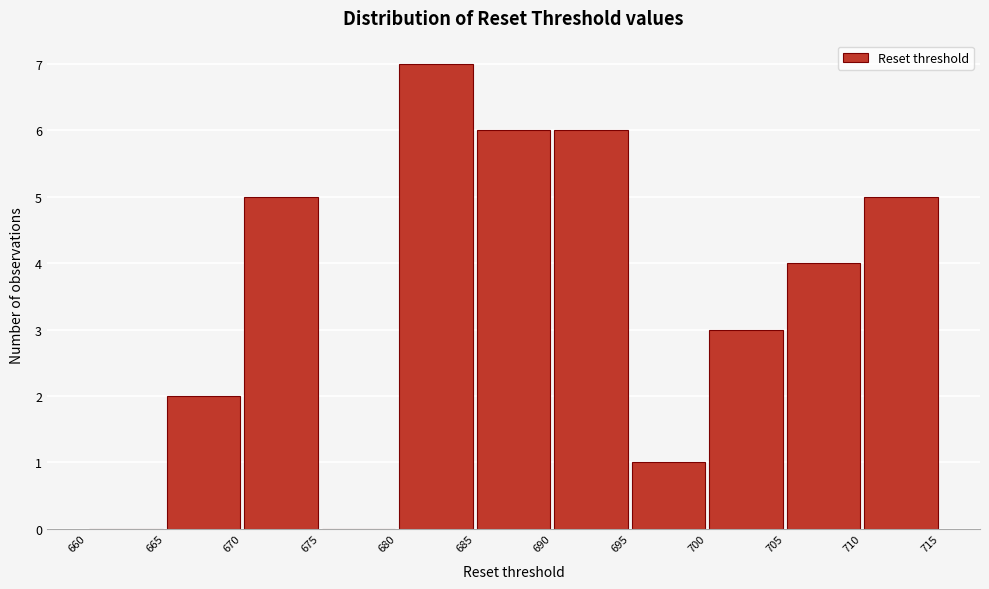

Which range on the x-axis has the tallest bar?

680 to 685